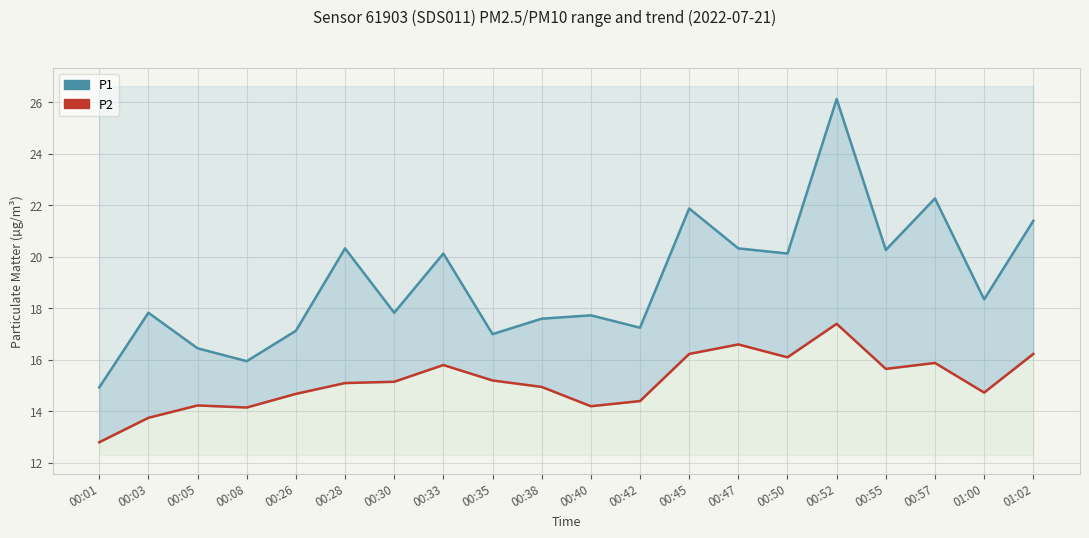

At how many categories does at least one series exceed 22?

2